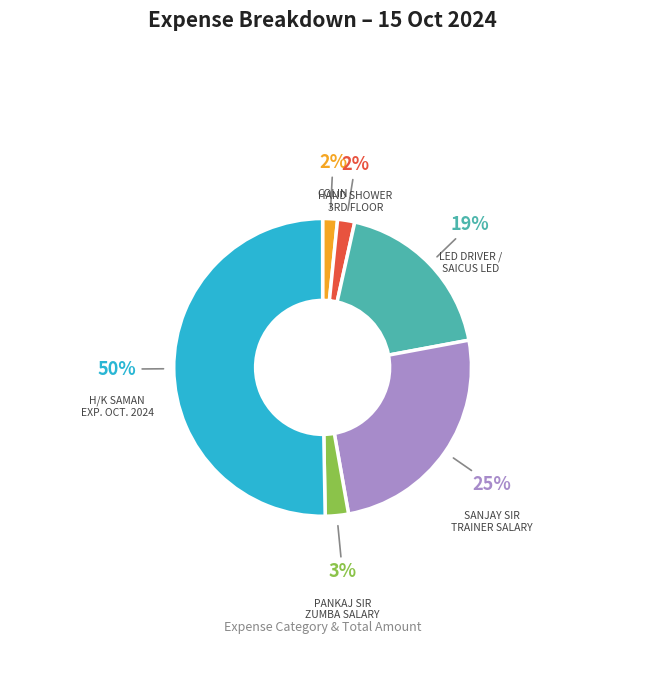

To the nearest percent, what is the average slice percentage?

17%